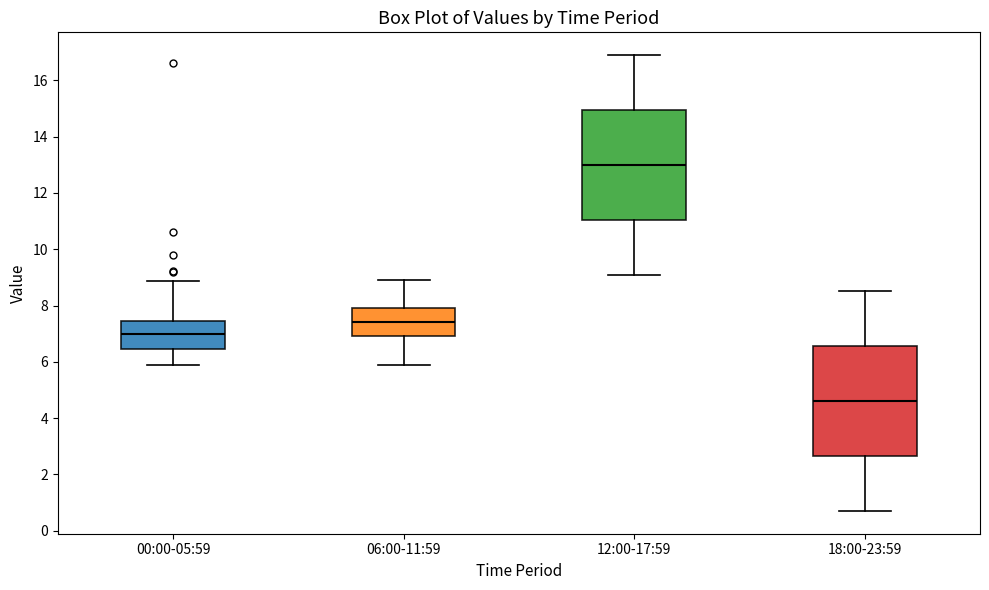

Reading left to right, transcribe this box plot: for each box, give where its median line is, the range the box spans, and where its two whiskers end, as read against the y-axis. The values are not printed on the chart, so give them approximately, as read against the axis.

00:00-05:59: median 7.0, box 6.4 to 7.4, whiskers 6.0 to 8.8
06:00-11:59: median 7.4, box 7.0 to 8.0, whiskers 6.0 to 9.0
12:00-17:59: median 13.0, box 11.0 to 15.0, whiskers 9.2 to 17.0
18:00-23:59: median 4.6, box 2.6 to 6.6, whiskers 0.8 to 8.6